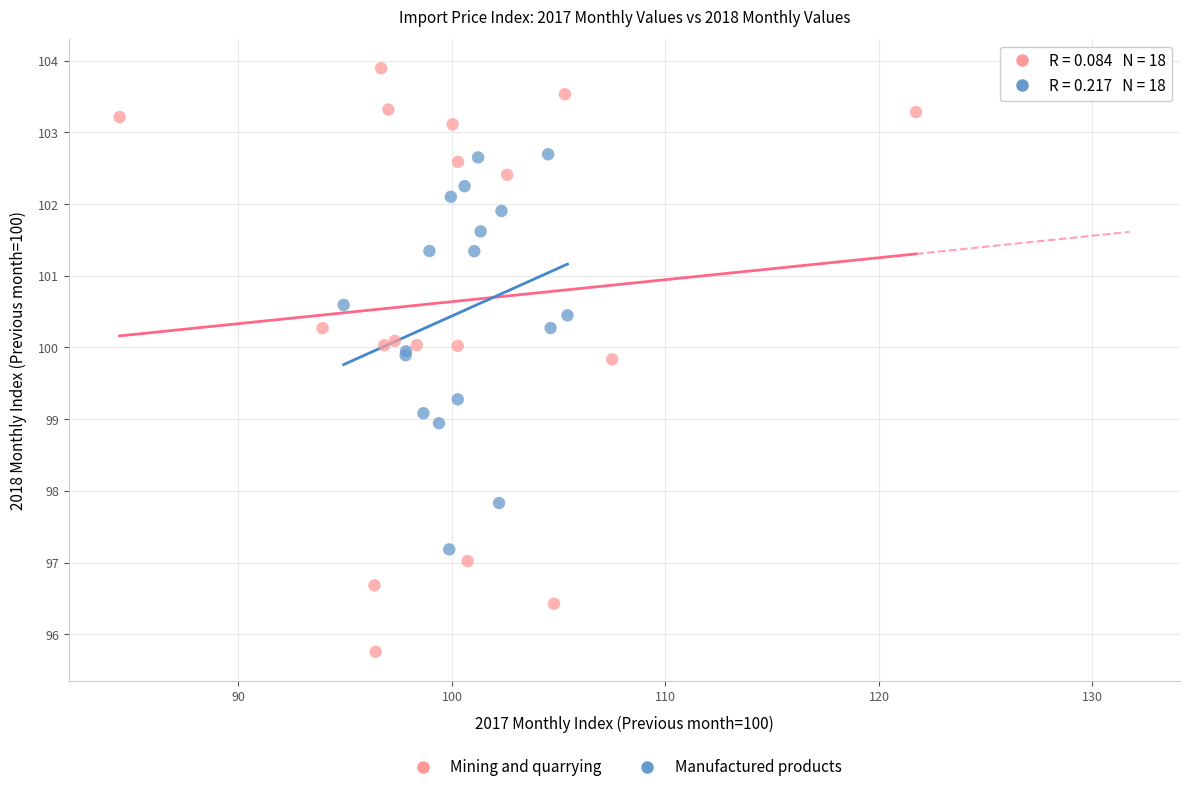

Which series reaches the maximum Y coordinate?

Mining and quarrying